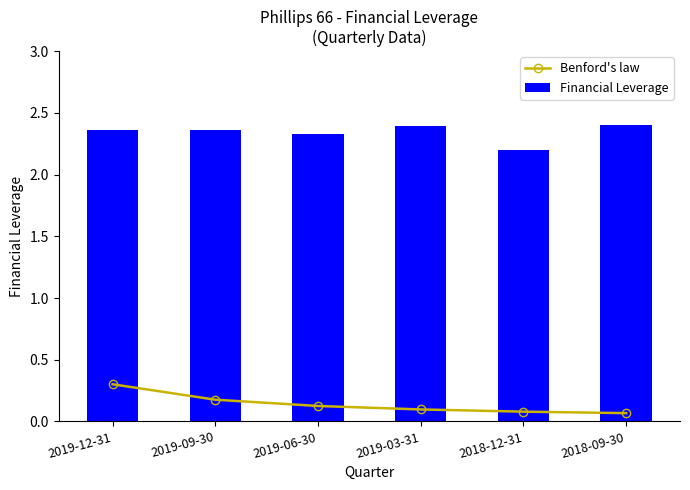

How many data points does each series have?

6